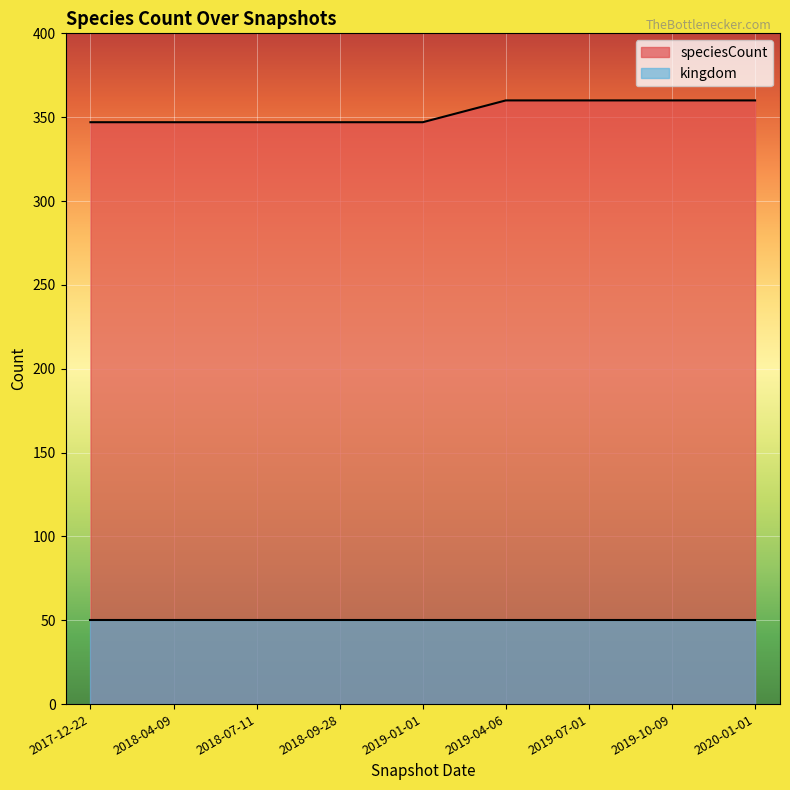

Rank the categories by value from highest to lowest.

2019-04-06, 2019-07-01, 2019-10-09, 2020-01-01, 2017-12-22, 2018-04-09, 2018-07-11, 2018-09-28, 2019-01-01